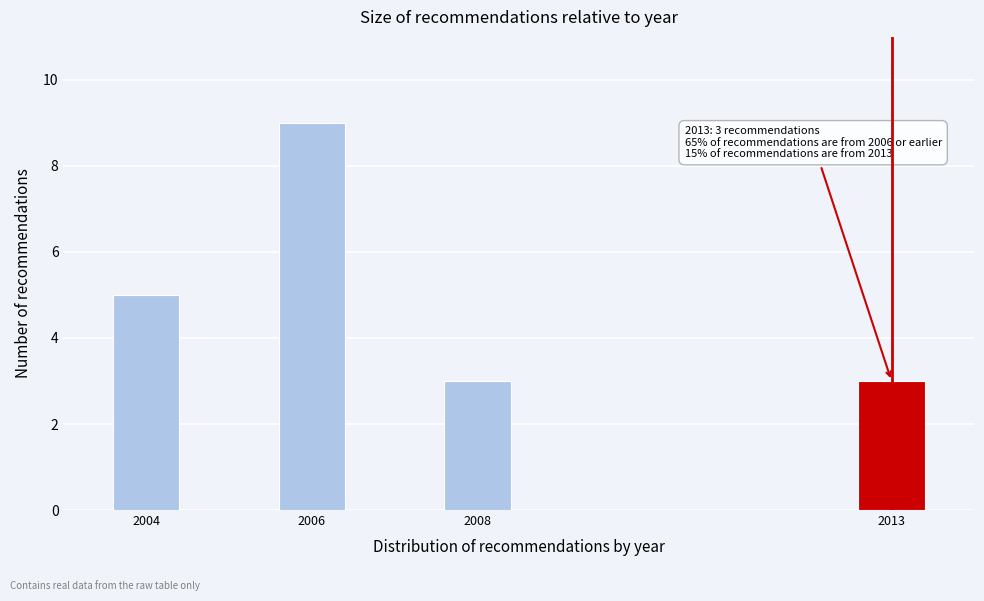

Reading left to right, transcribe all the data shown in this chart.

5	9	3	3